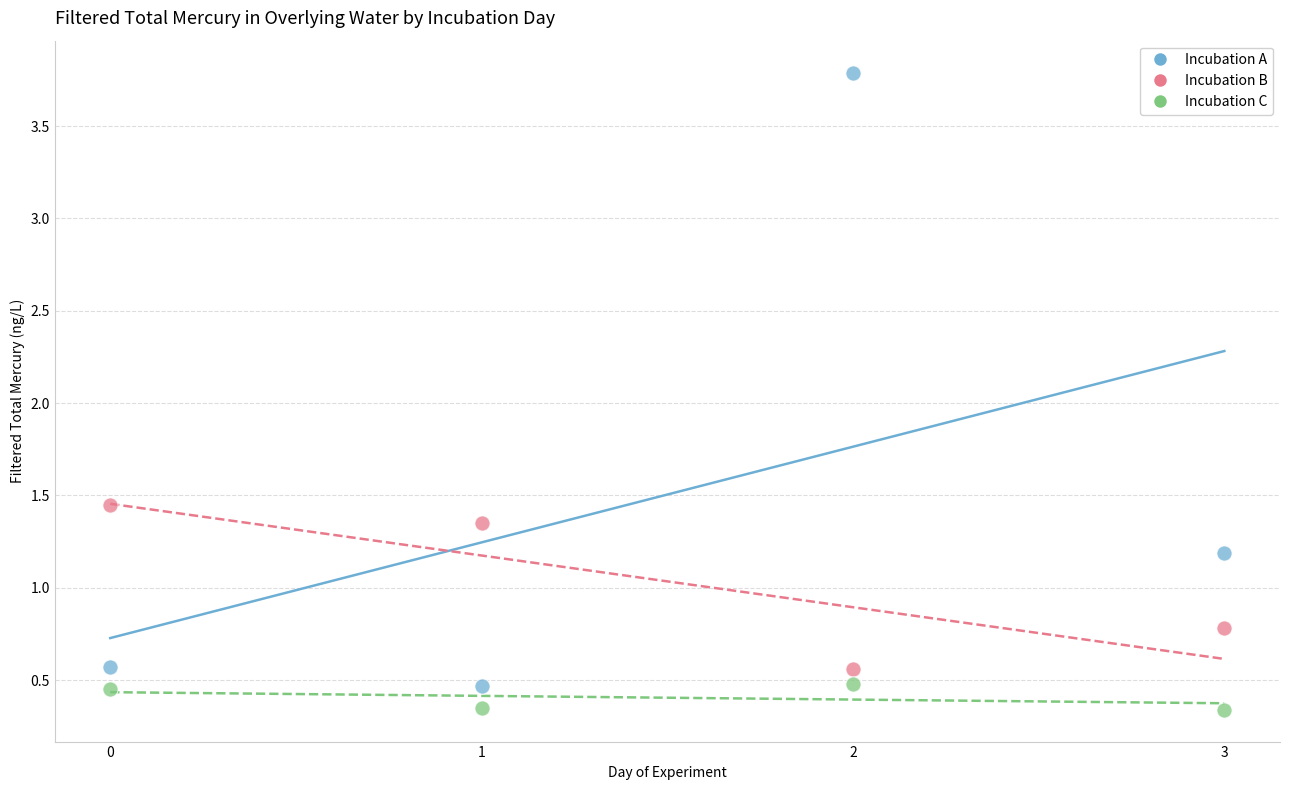

In the Incubation A series, what Y value is closest to 2?

1.2